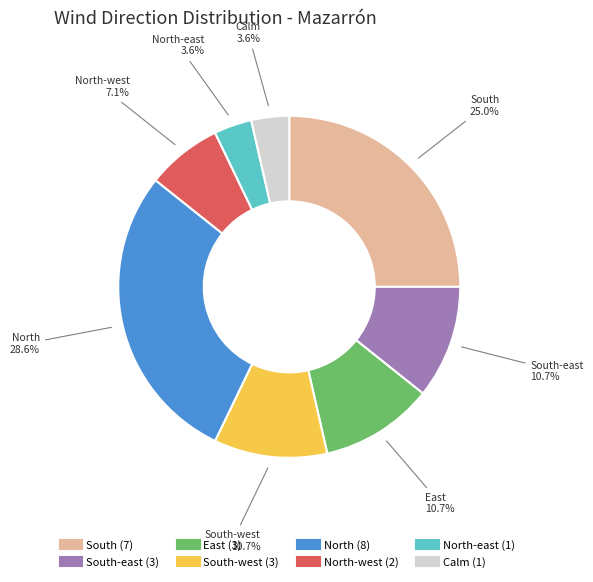

Does any single category account for the majority?

No